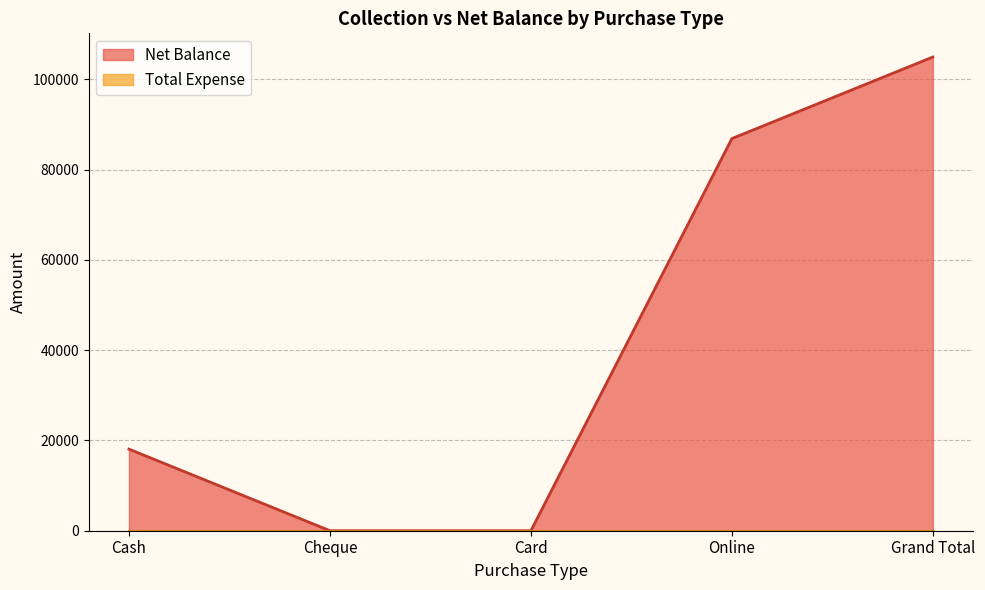

Which label corresponds to the smallest value in the chart?

Cheque